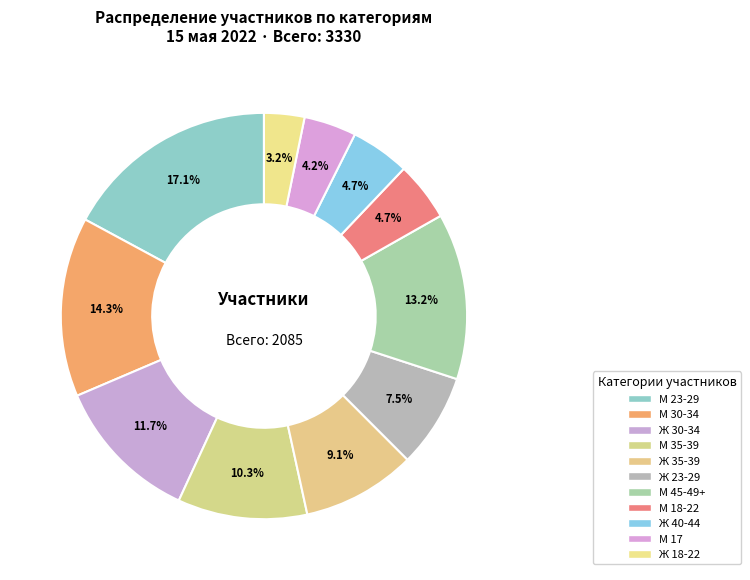

To the nearest percent, what is the combined percentage of Ж 40-44 and М 23-29?

22%